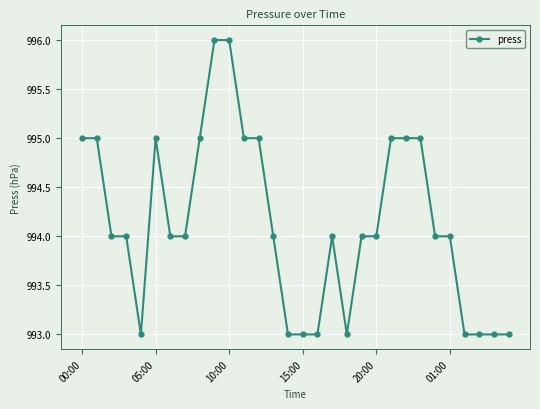

Reading right to left, extract all data points from this chart.

993	993	993	993	994	994	995	995	995	994	994	993	994	993	993	993	994	995	995	996	996	995	994	994	995	993	994	994	995	995